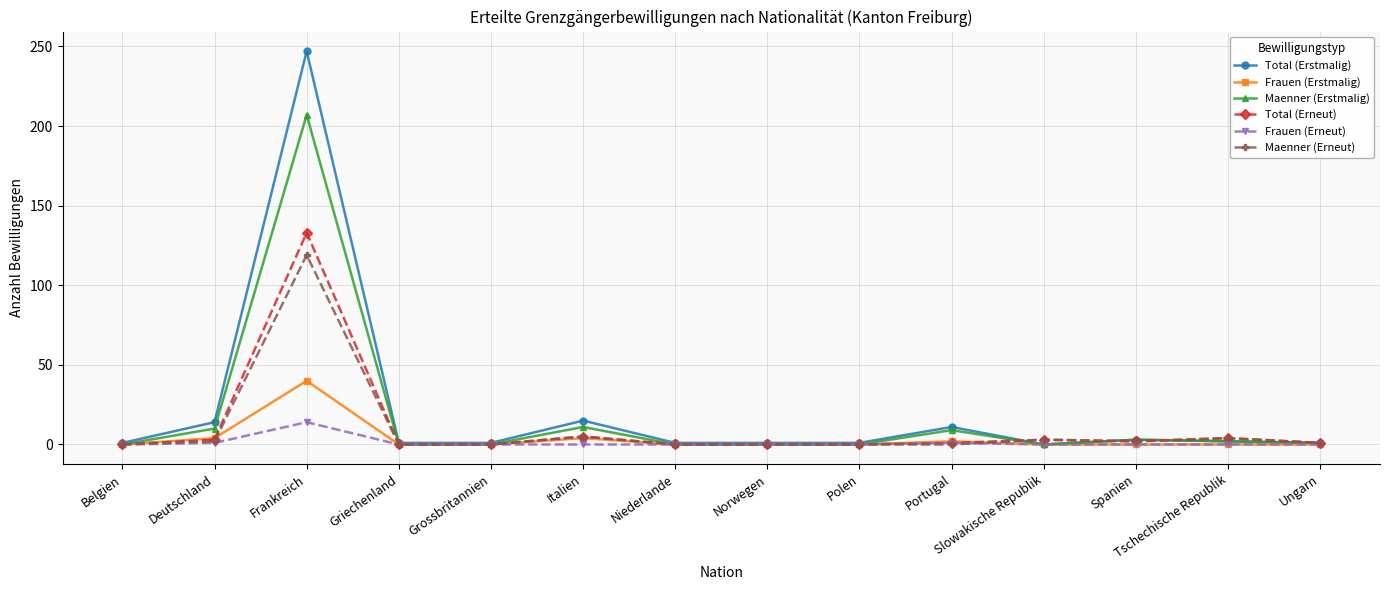

Between Belgien and Frankreich, which series saw the biggest shift?

Total (Erstmalig)